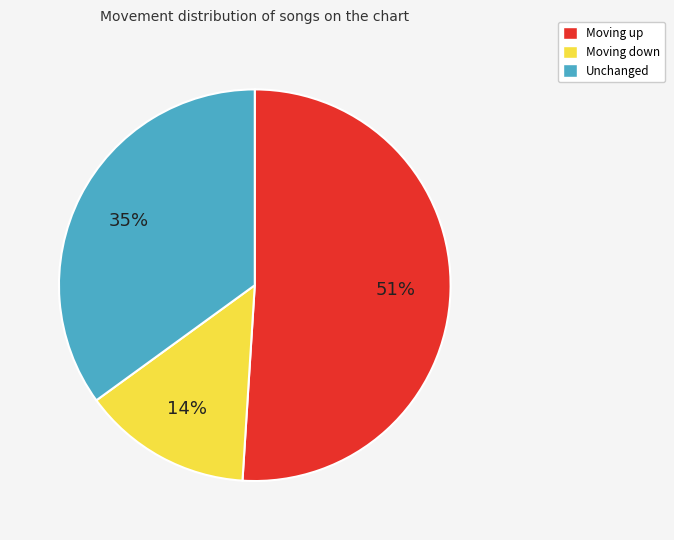

To the nearest percent, what portion does Moving up represent?

51%